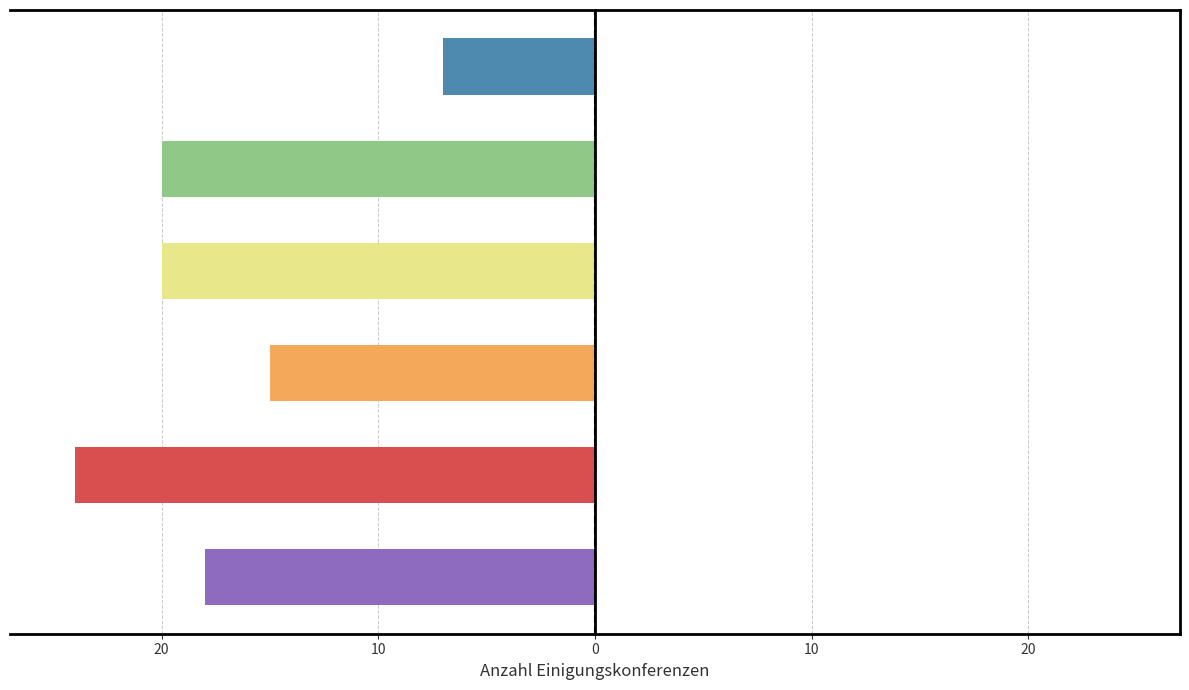

What is the maximum value shown in the chart?

-7